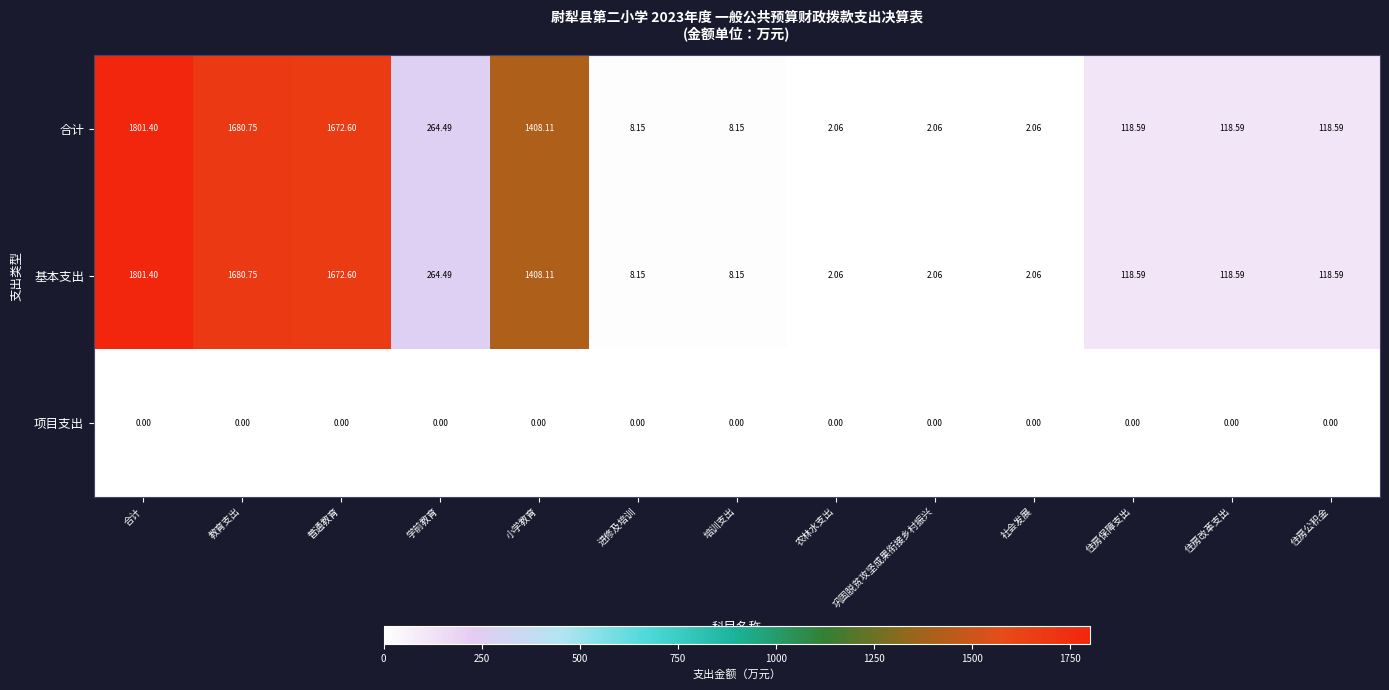

Count the number of data series in this chart.

3